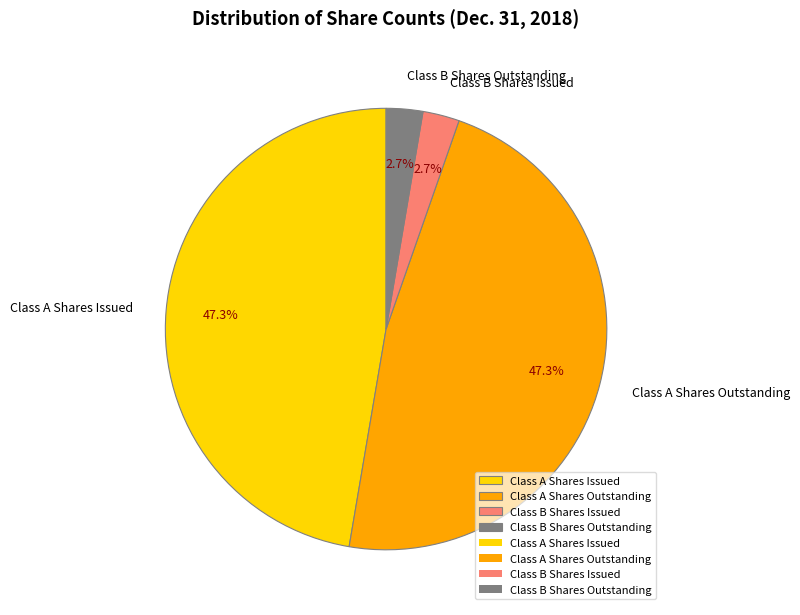

Is it true that Class A Shares Issued is 47% of the pie?

True